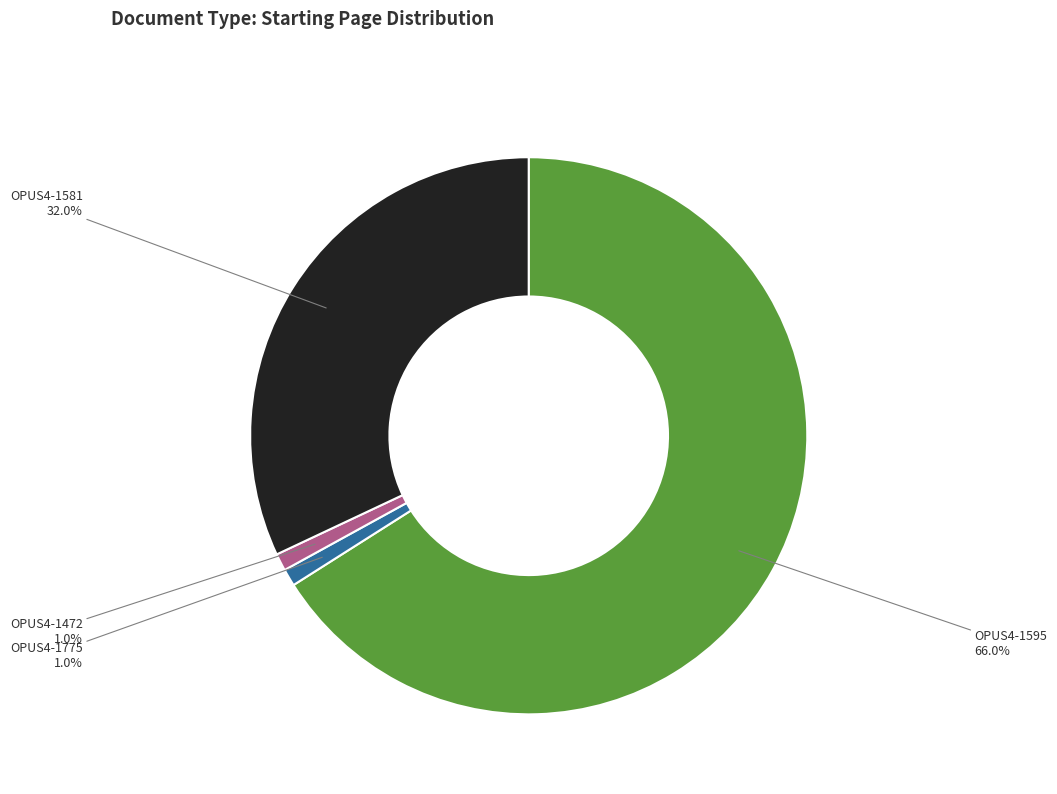

Is there any slice that represents more than half of the pie?

Yes